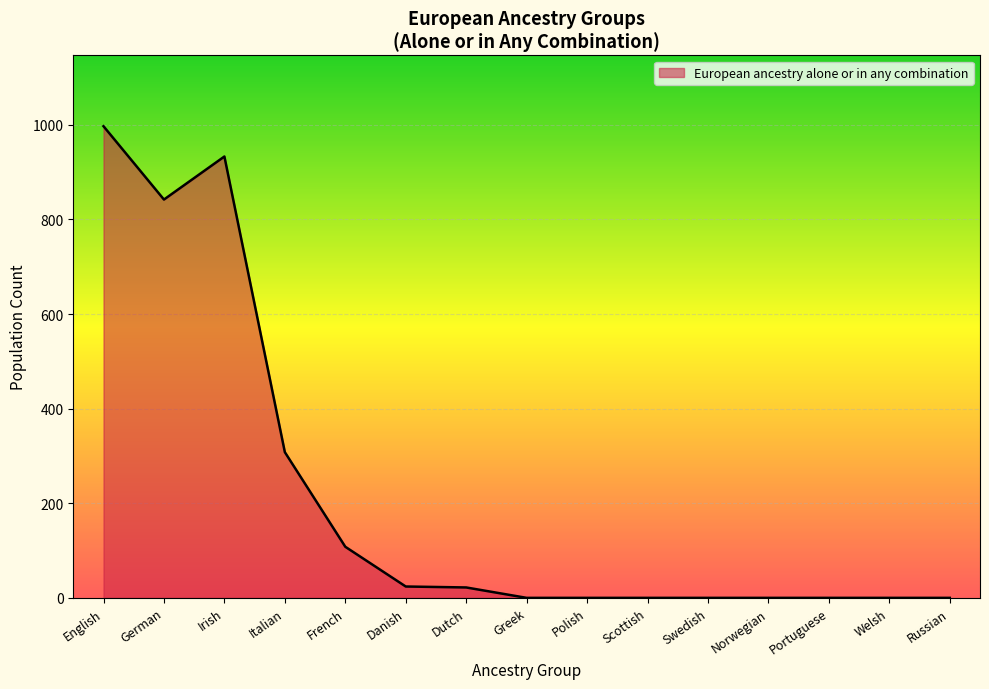

What is the difference between the values at German and Italian?

534